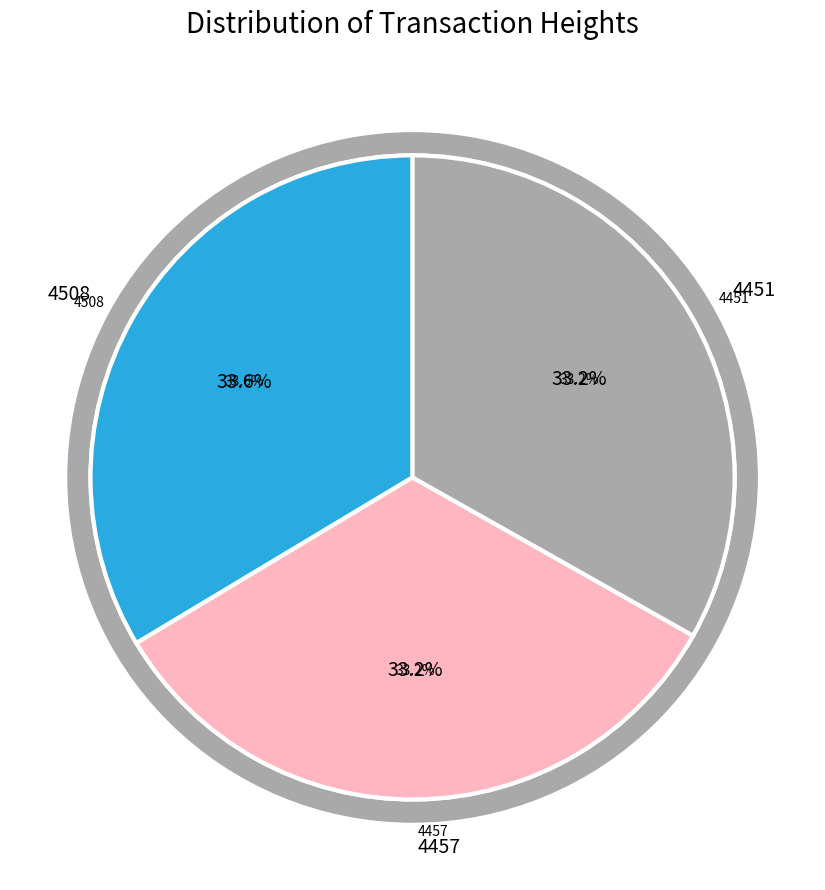

Which has a higher value, 4508 or 4457?

4508